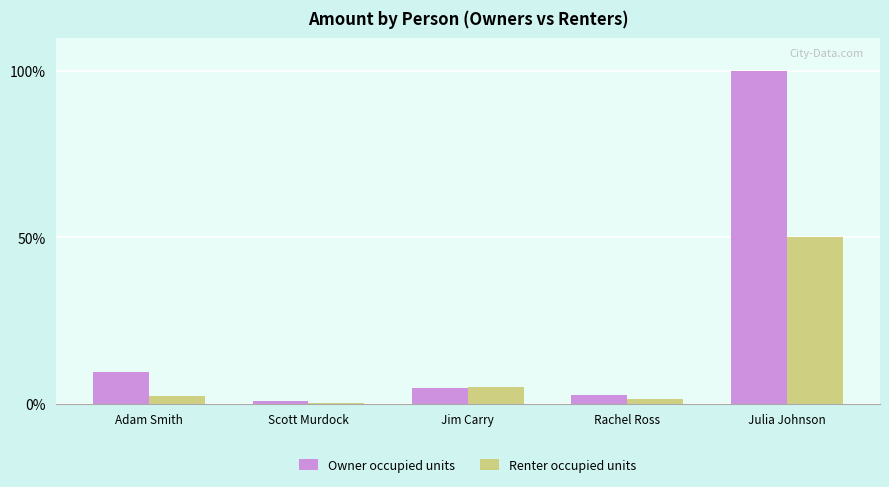

Rank the categories by Owner occupied units value from lowest to highest.

Scott Murdock, Rachel Ross, Jim Carry, Adam Smith, Julia Johnson